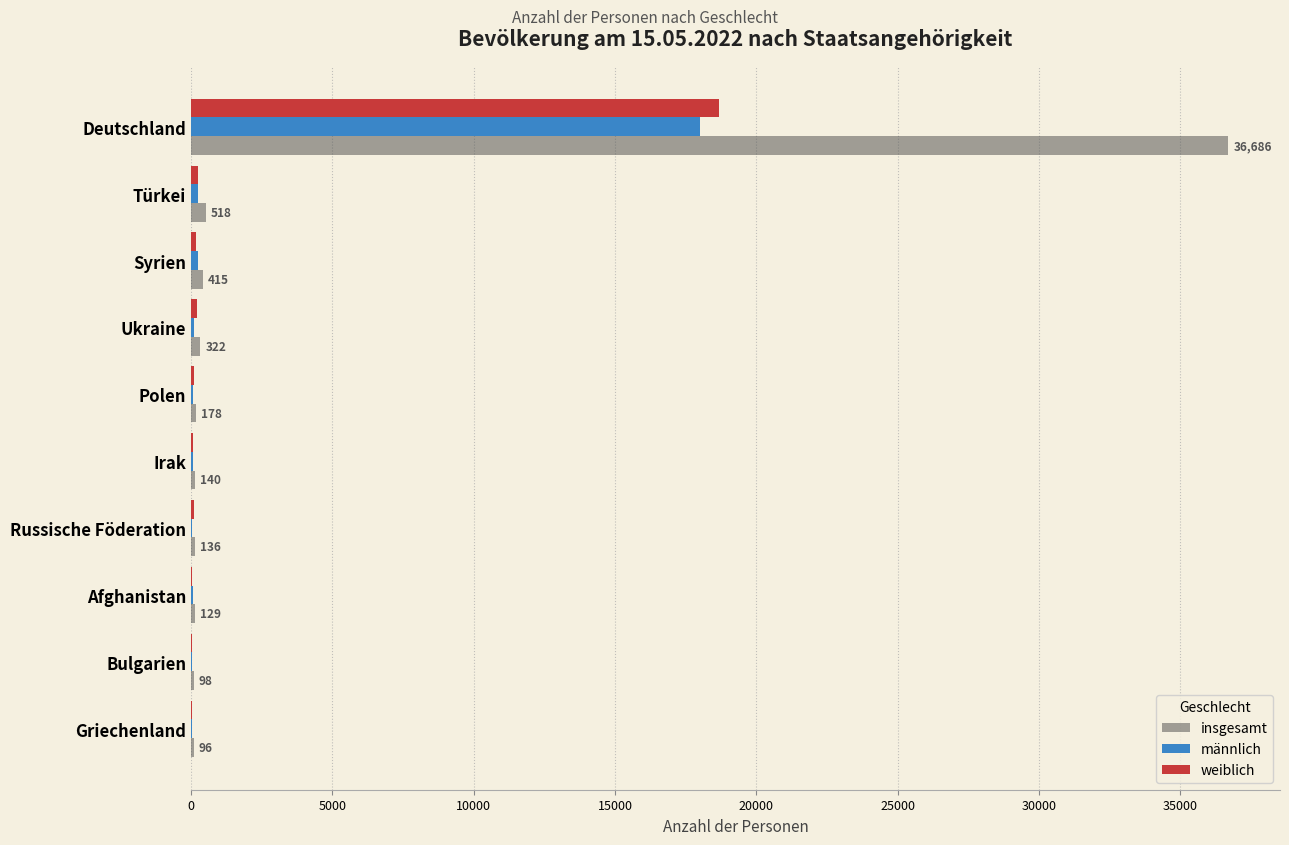

Is it true that insgesamt equals 36686 at Deutschland?

True